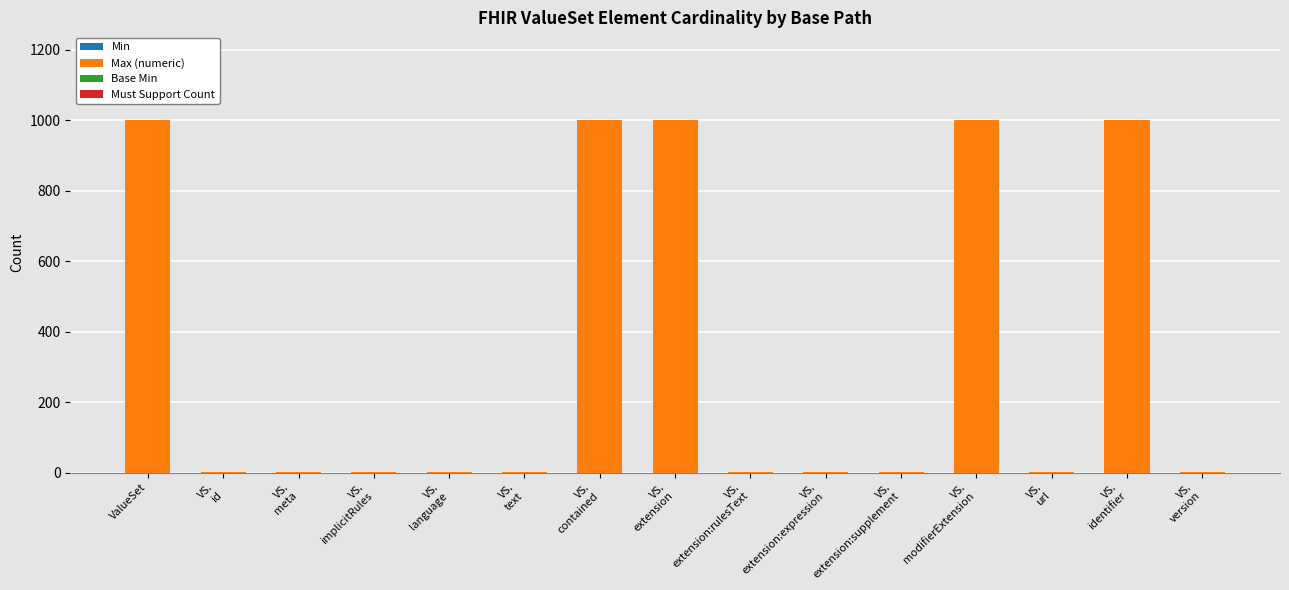

The Max (numeric) series shows 1454 at VS.
extension. True or false?

False